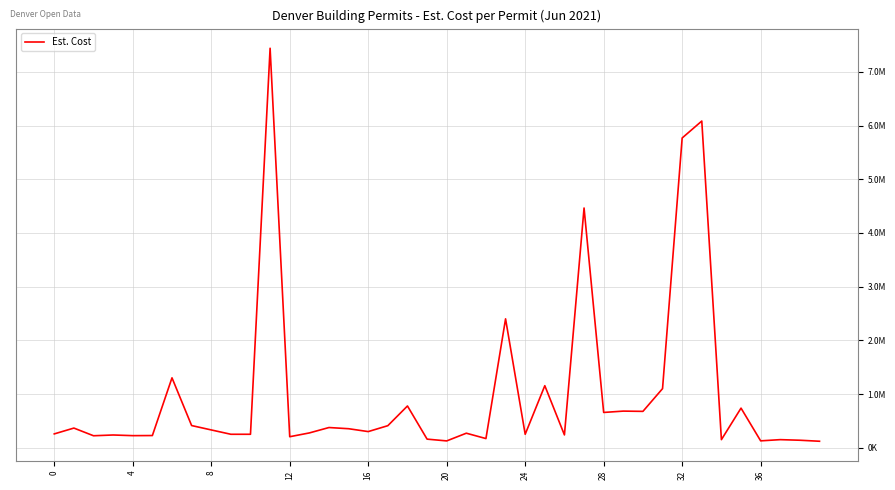

How many points are lower than both their immediate neighbors (excluding endpoints)?

12